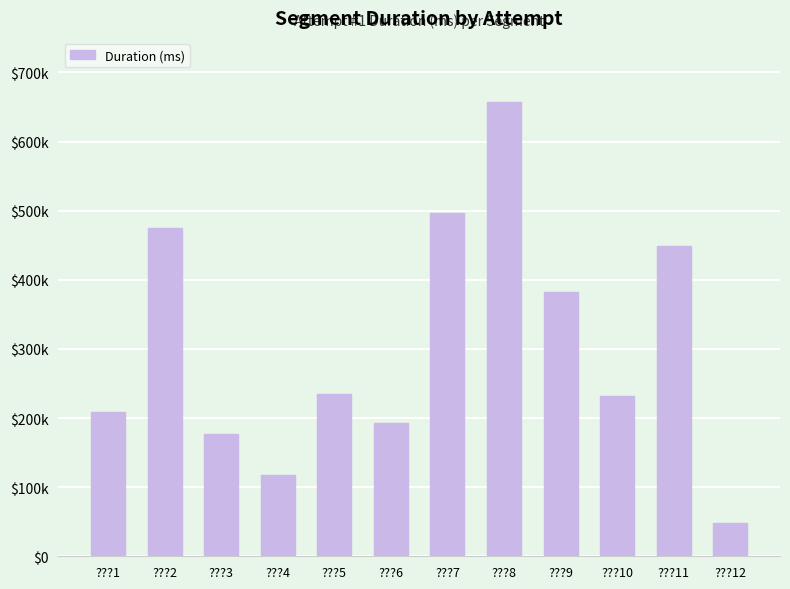

Where is the data nearest to the value 352440?

???9